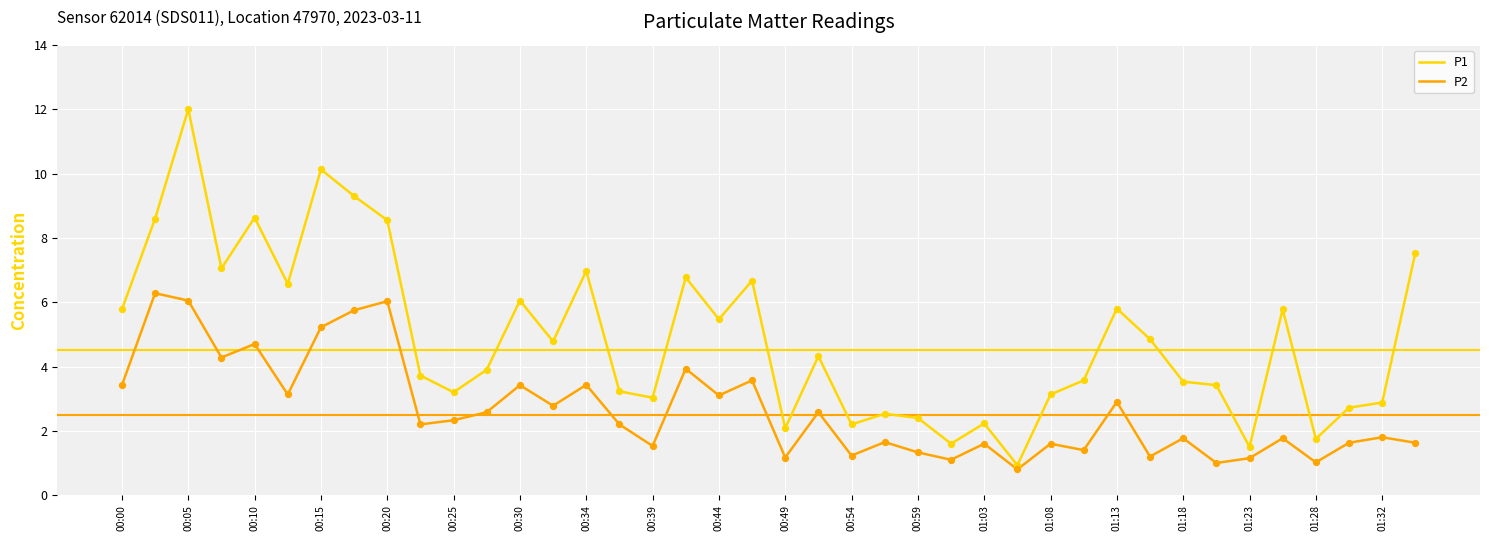

Which series has the largest total across all categories?

P1